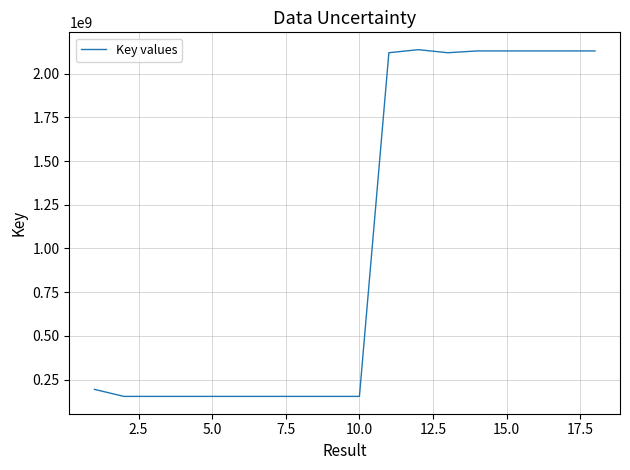

How many lines are shown in the chart?

1